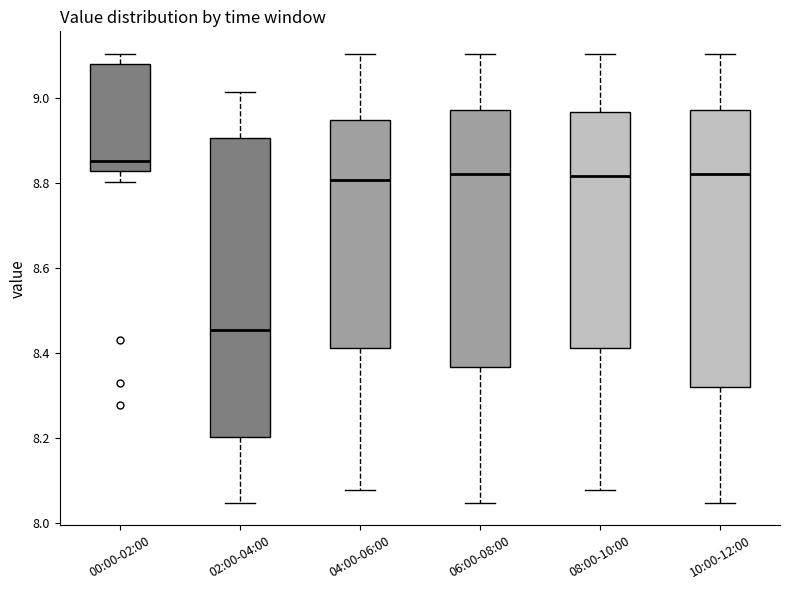

Where is the upper edge of the box for 02:00-04:00 on the y-axis? The values are not printed on the chart, so give them approximately, as read against the axis.

8.90